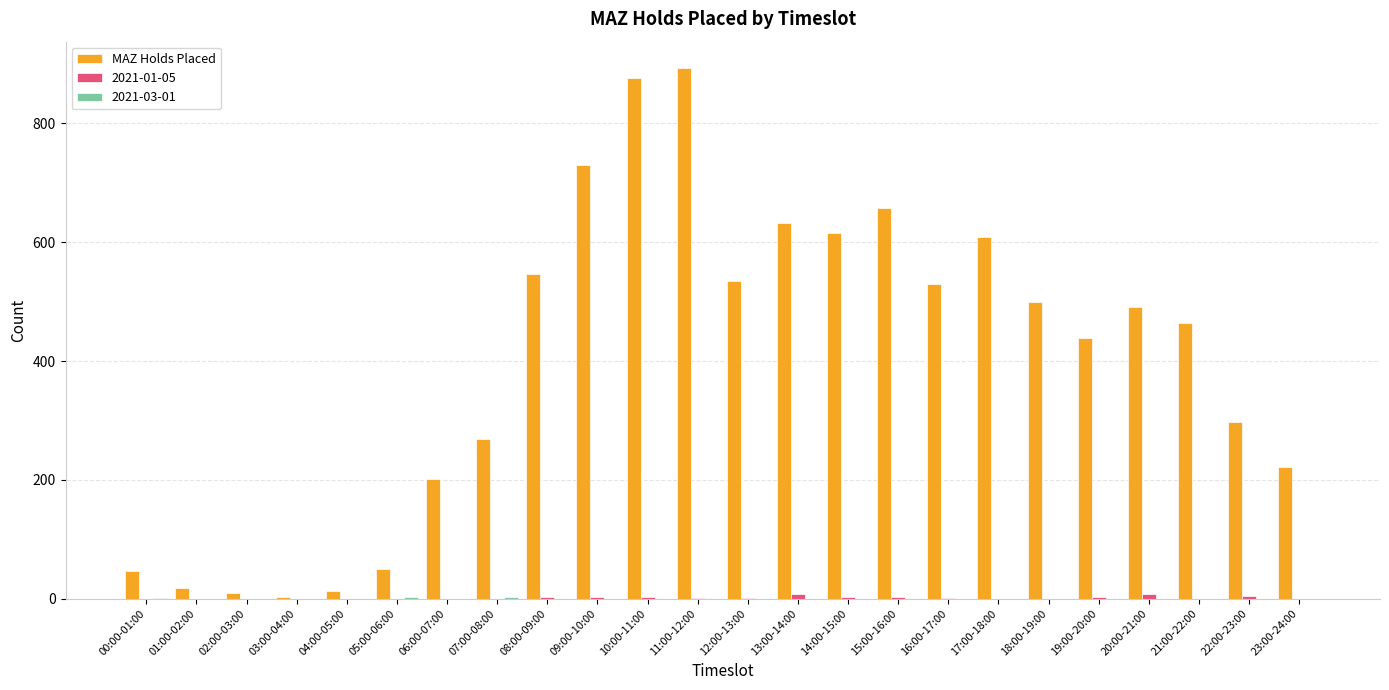

Is it true that MAZ Holds Placed equals 1215 at 11:00-12:00?

False